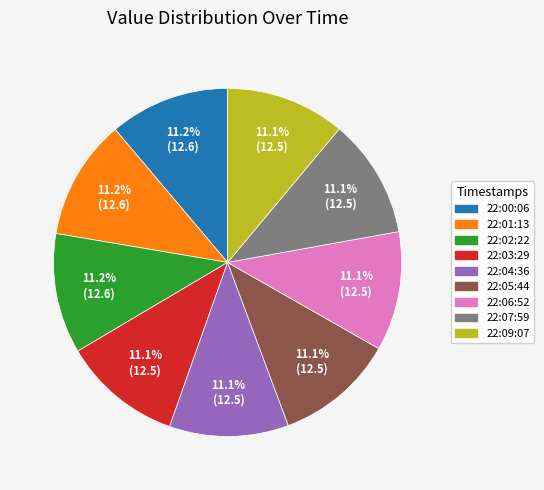

Is there any slice that represents more than half of the pie?

No